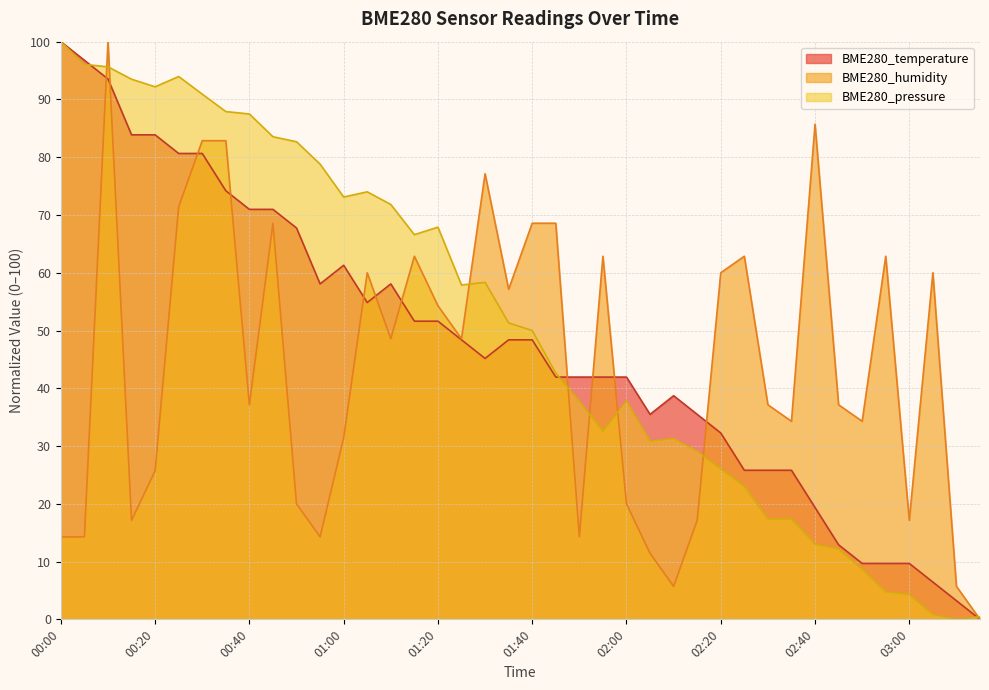

Reading right to left, list all the values displayed in this chart.

BME280_temperature: 03:15=0.0	03:10=3.2	03:05=6.5	03:00=9.7	02:55=9.7	02:50=9.7	02:45=12.9	02:40=19.4	02:35=25.8	02:30=25.8	02:25=25.8	02:20=32.3	02:15=35.5	02:10=38.7	02:05=35.5	02:00=41.9	01:55=41.9	01:50=41.9	01:45=41.9	01:40=48.4	01:35=48.4	01:30=45.2	01:25=48.4	01:20=51.6	01:15=51.6	01:10=58.1	01:05=54.8	01:00=61.3	00:55=58.1	00:50=67.7	00:45=71.0	00:40=71.0	00:35=74.2	00:30=80.6	00:25=80.6	00:20=83.9	00:15=83.9	00:10=93.5	00:05=96.8	00:00=100.0
BME280_humidity: 03:15=0.0	03:10=5.7	03:05=60.0	03:00=17.1	02:55=62.9	02:50=34.3	02:45=37.1	02:40=85.7	02:35=34.3	02:30=37.1	02:25=62.9	02:20=60.0	02:15=17.1	02:10=5.7	02:05=11.4	02:00=20.0	01:55=62.9	01:50=14.3	01:45=68.6	01:40=68.6	01:35=57.1	01:30=77.1	01:25=48.6	01:20=54.3	01:15=62.9	01:10=48.6	01:05=60.0	01:00=31.4	00:55=14.3	00:50=20.0	00:45=68.6	00:40=37.1	00:35=82.9	00:30=82.9	00:25=71.4	00:20=25.7	00:15=17.1	00:10=100.0	00:05=14.3	00:00=14.3
BME280_pressure: 03:15=0.5	03:10=0.0	03:05=0.9	03:00=4.3	02:55=4.8	02:50=8.7	02:45=12.2	02:40=13.0	02:35=17.4	02:30=17.4	02:25=23.0	02:20=26.1	02:15=29.1	02:10=31.3	02:05=30.8	02:00=37.8	01:55=32.5	01:50=37.8	01:45=42.6	01:40=50.0	01:35=51.3	01:30=58.3	01:25=57.9	01:20=67.9	01:15=66.6	01:10=71.8	01:05=74.0	01:00=73.1	00:55=78.8	00:50=82.7	00:45=83.5	00:40=87.5	00:35=87.9	00:30=90.9	00:25=94.0	00:20=92.2	00:15=93.5	00:10=95.6	00:05=96.1	00:00=100.0